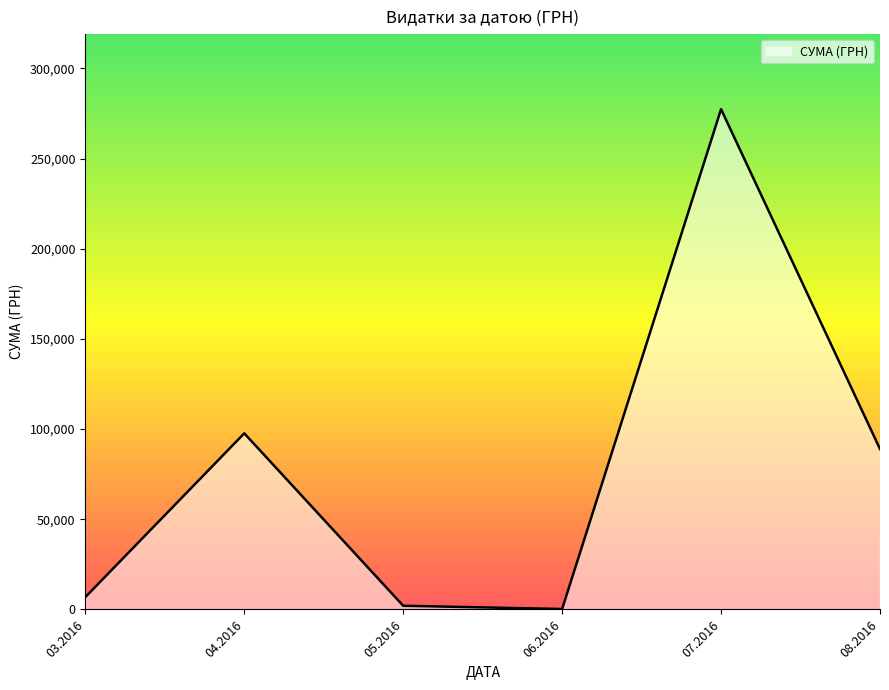

What is the maximum value shown in the chart?

277444.5